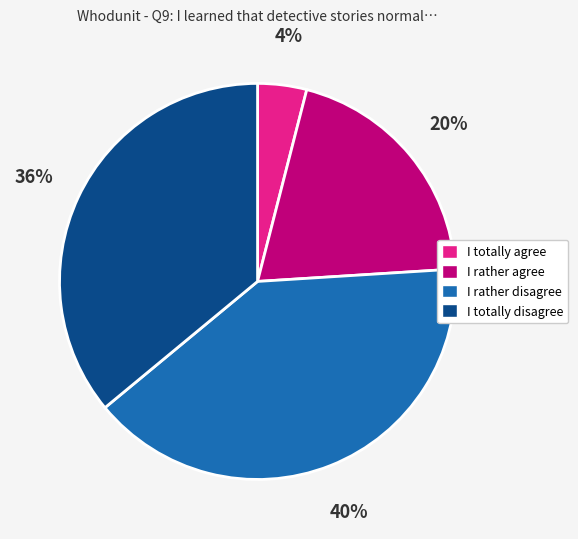

What is the largest slice in the pie chart?

I rather disagree